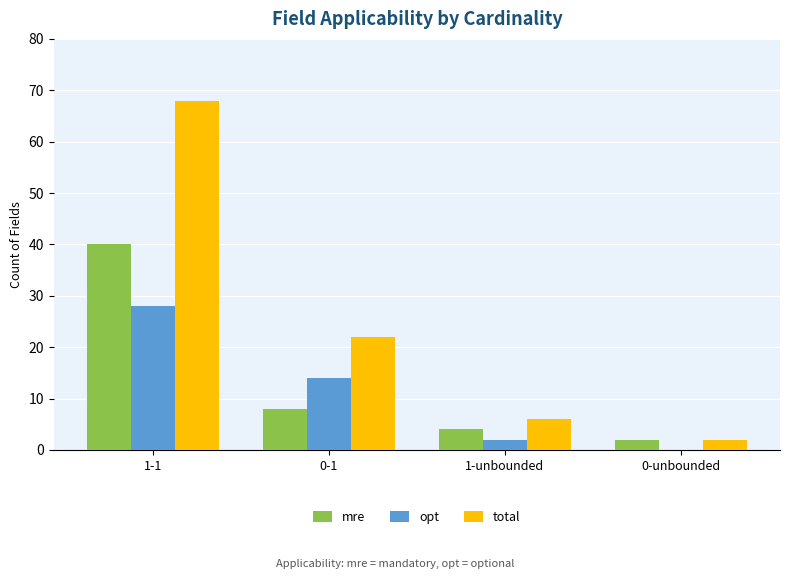

Where is mre nearest to the value 21?

0-1